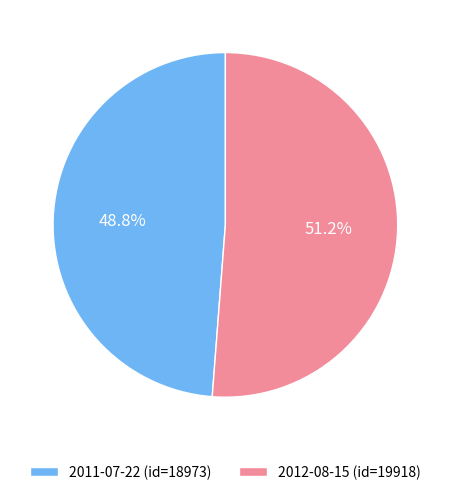

What is the largest slice in the pie chart?

2012-08-15